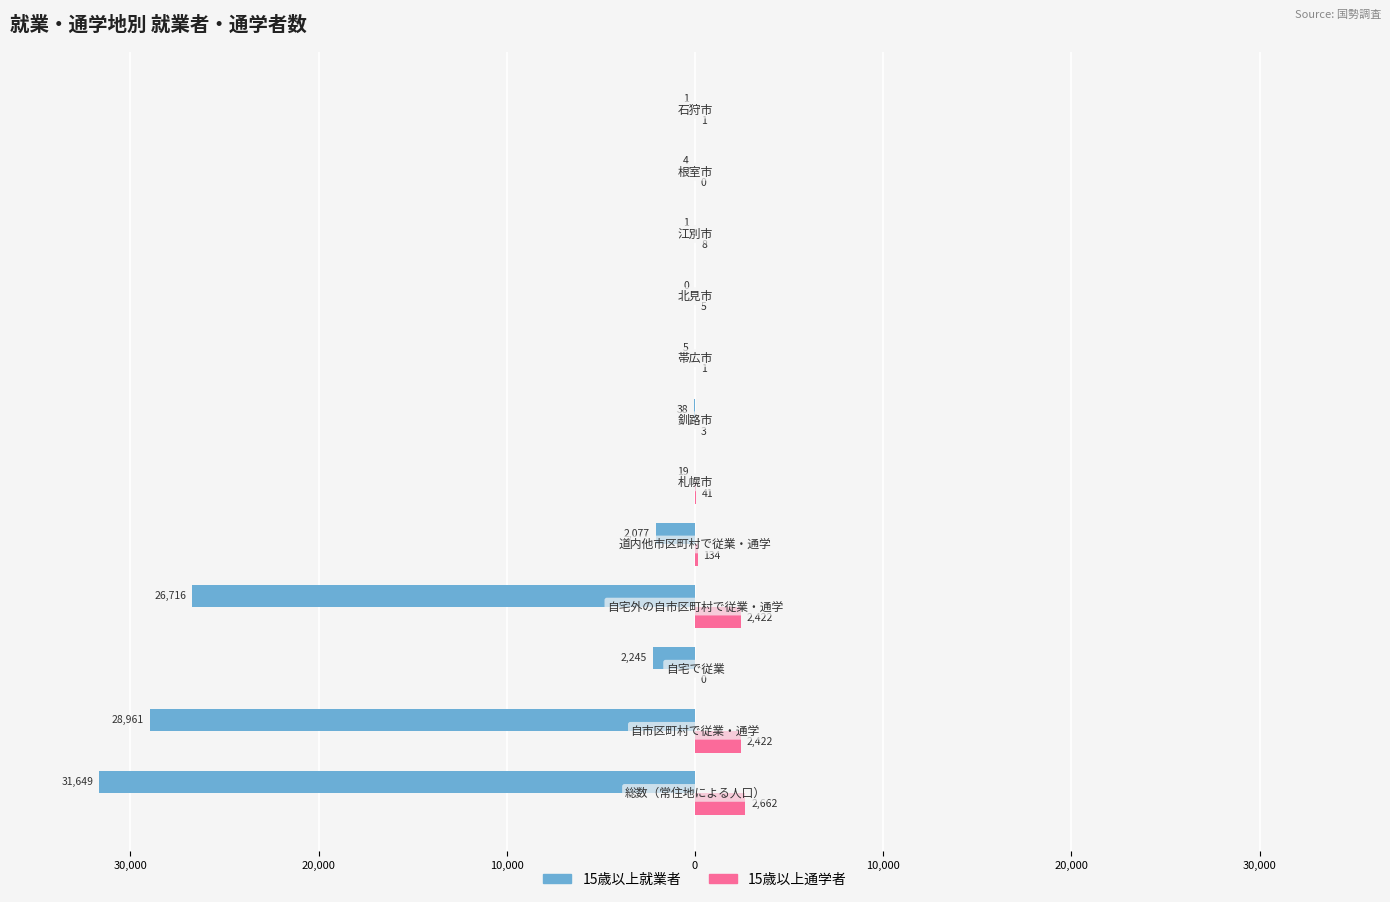

What is the highest value of the 15歳以上通学者 series?

2662